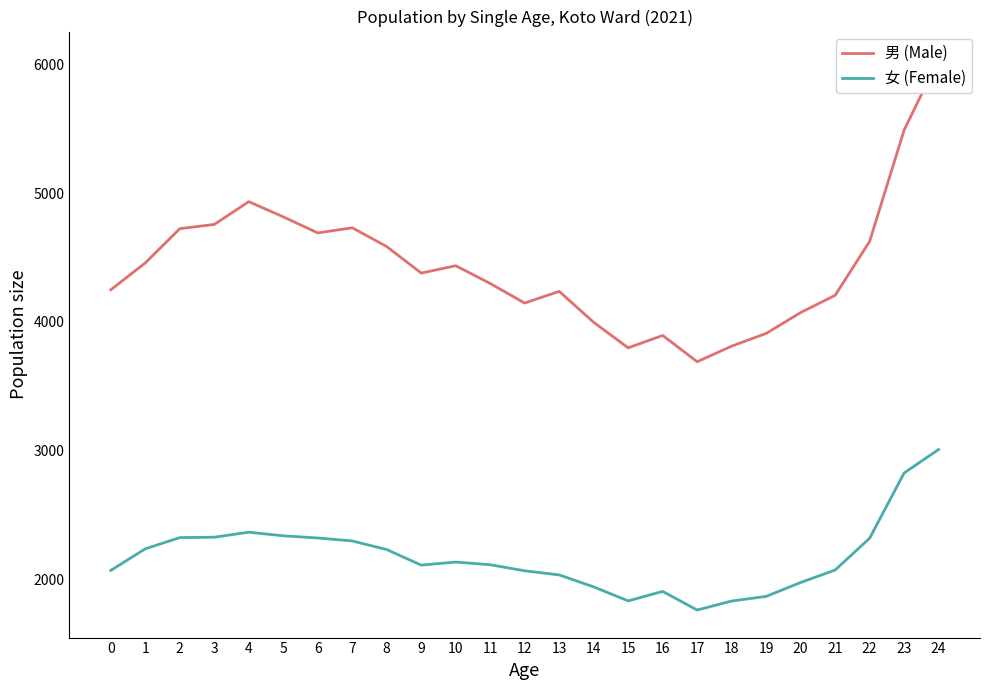

How many lines are shown in the chart?

2